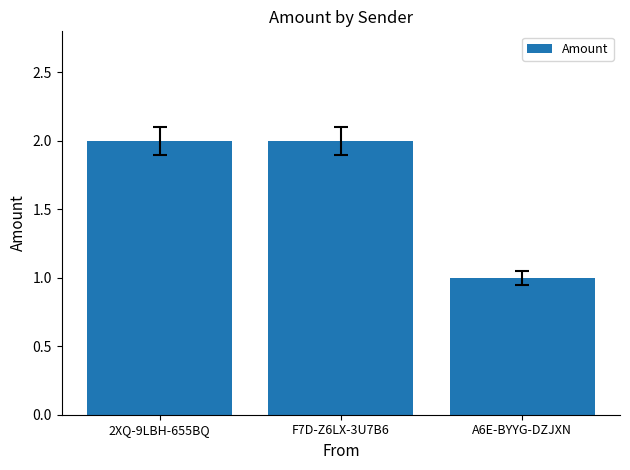

What is the value of the 2nd bar from the left?

2